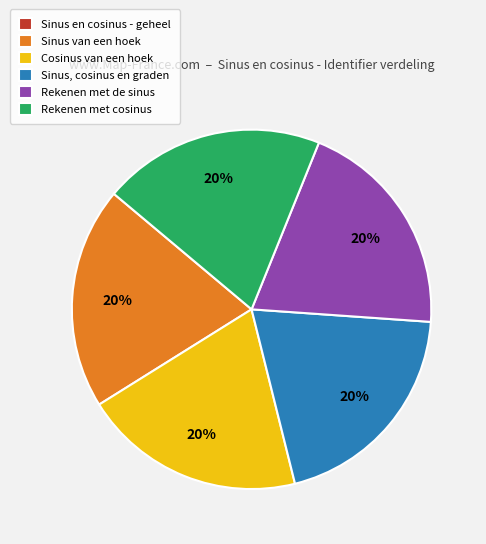

Is there a majority slice in this chart?

No